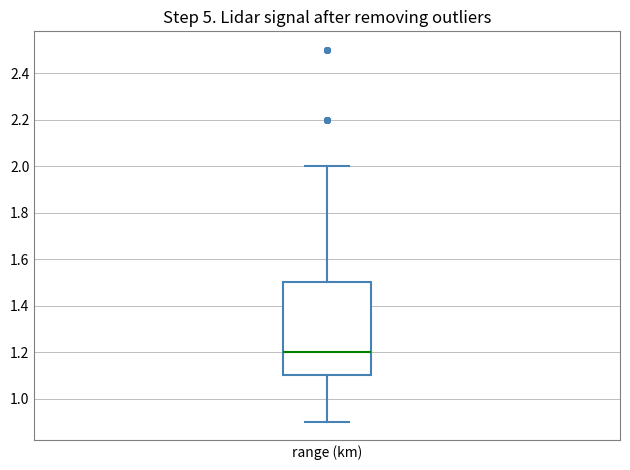

Transcribe this box plot: give where the median line is, the range the box spans, and where the two whiskers end, as read against the y-axis. The values are not printed on the chart, so give them approximately, as read against the axis.

median 1.2, box 1.1 to 1.5, whiskers 0.9 to 2.0